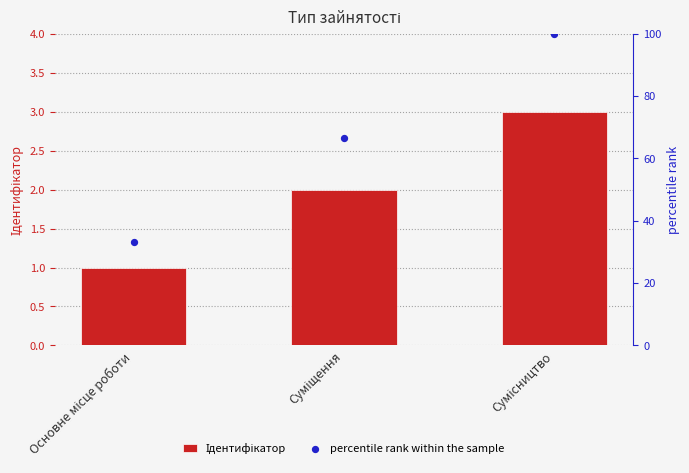

At which category is the sum across all series the highest?

Сумісництво